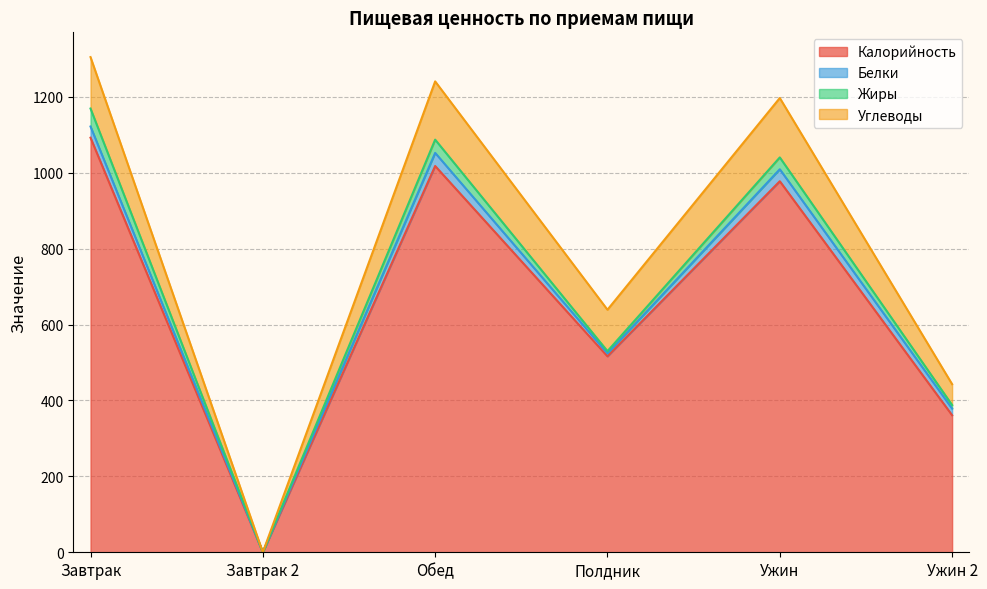

In Калорийность, how many points are higher than both neighbors (excluding endpoints)?

2